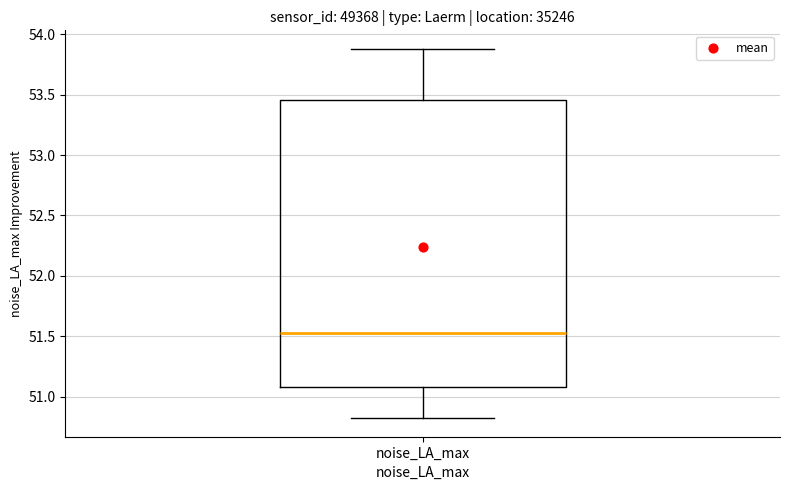

Transcribe this box plot: give where the median line is, the range the box spans, and where the two whiskers end, as read against the y-axis. The values are not printed on the chart, so give them approximately, as read against the axis.

median 51.55, box 51.10 to 53.45, whiskers 50.80 to 53.90